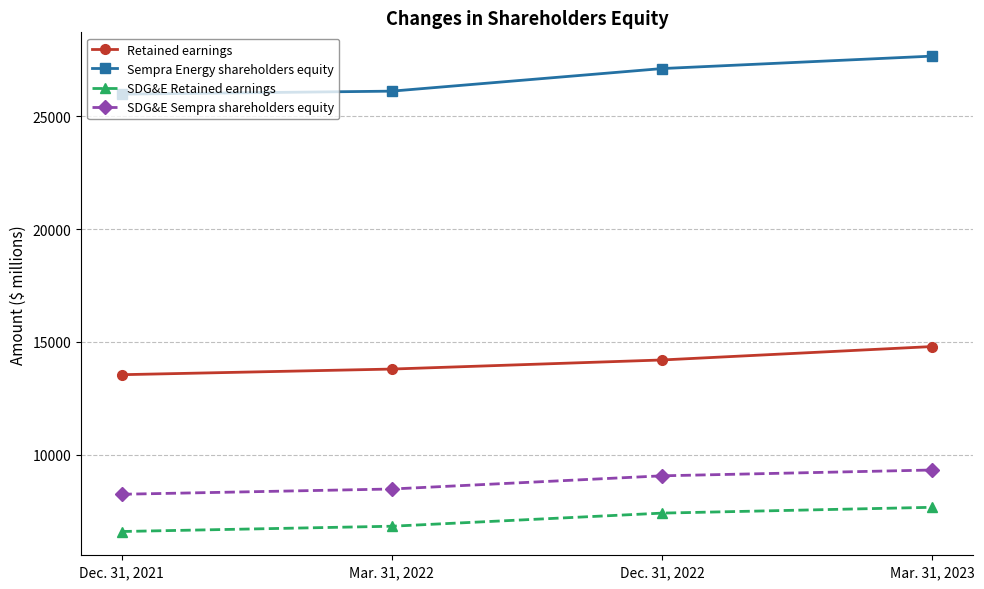

Reading right to left, extract all data points from this chart.

Retained earnings: 14796	14201	13798	13548
Sempra Energy shareholders equity: 27667	27115	26114	25981
SDG&E Retained earnings: 7672	7414	6833	6599
SDG&E Sempra shareholders equity: 9325	9067	8483	8249